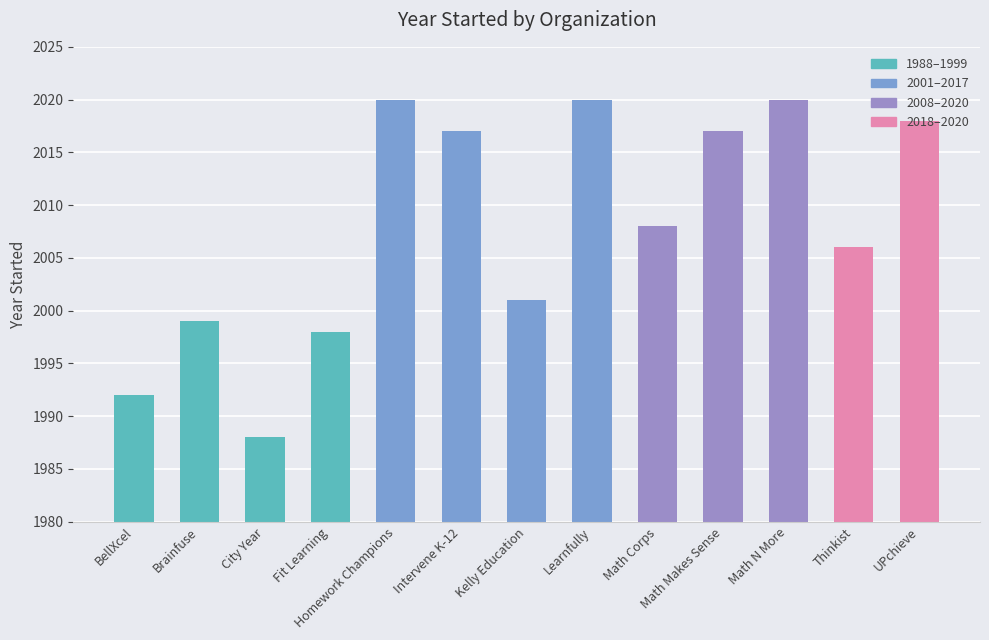

Reading left to right, list all the values displayed in this chart.

1992	1999	1988	1998	2020	2017	2001	2020	2008	2017	2020	2006	2018